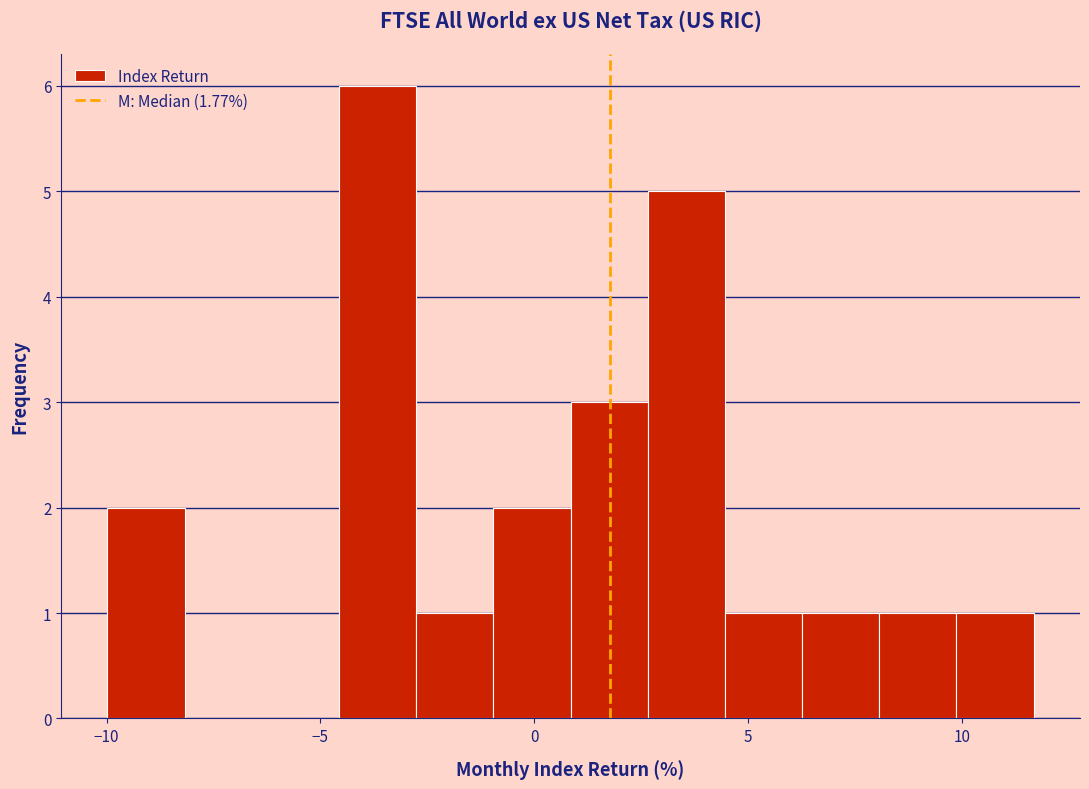

Read against the x-axis, roughly where is the centre of the tallest bar?

-3.5